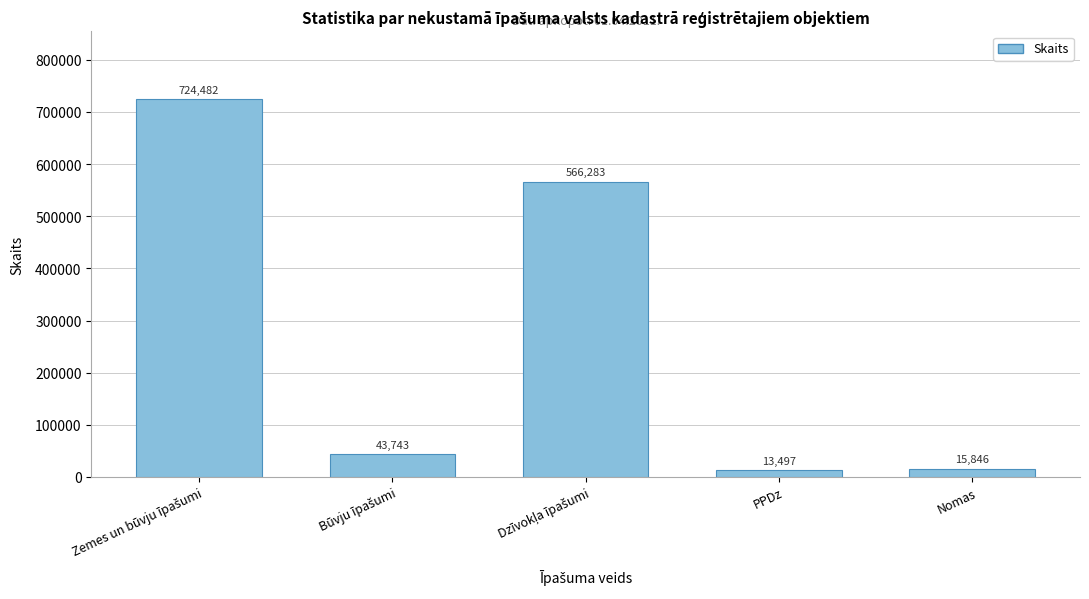

Reading left to right, what are all the values shown in this chart?

724482	43743	566283	13497	15846